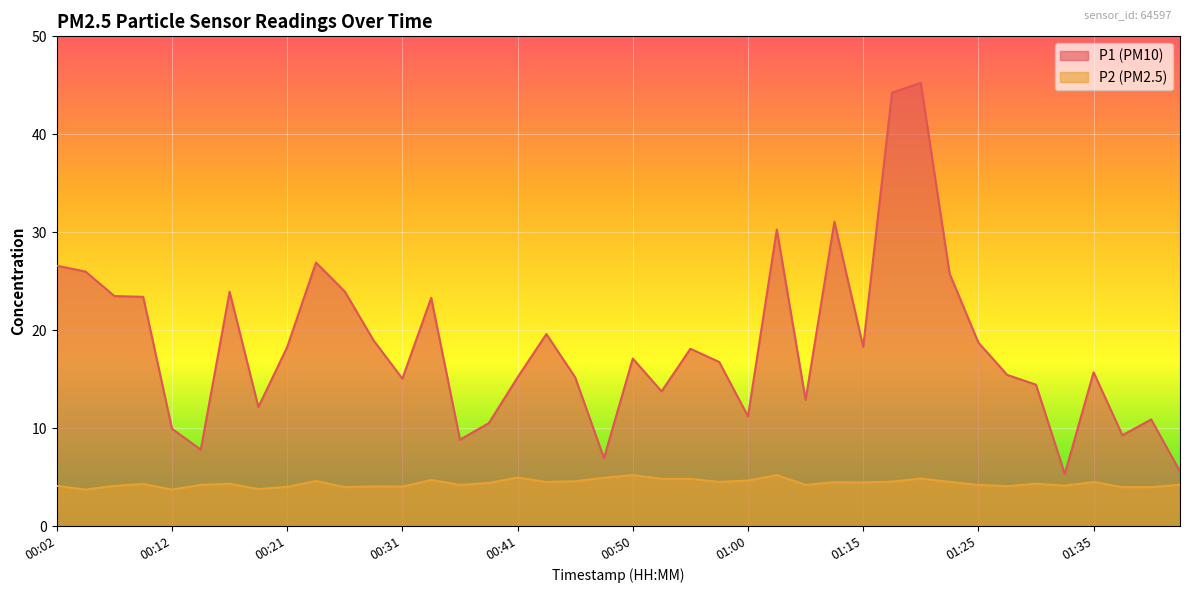

At 00:09, list the series in order from smallest to largest.

P2, P1